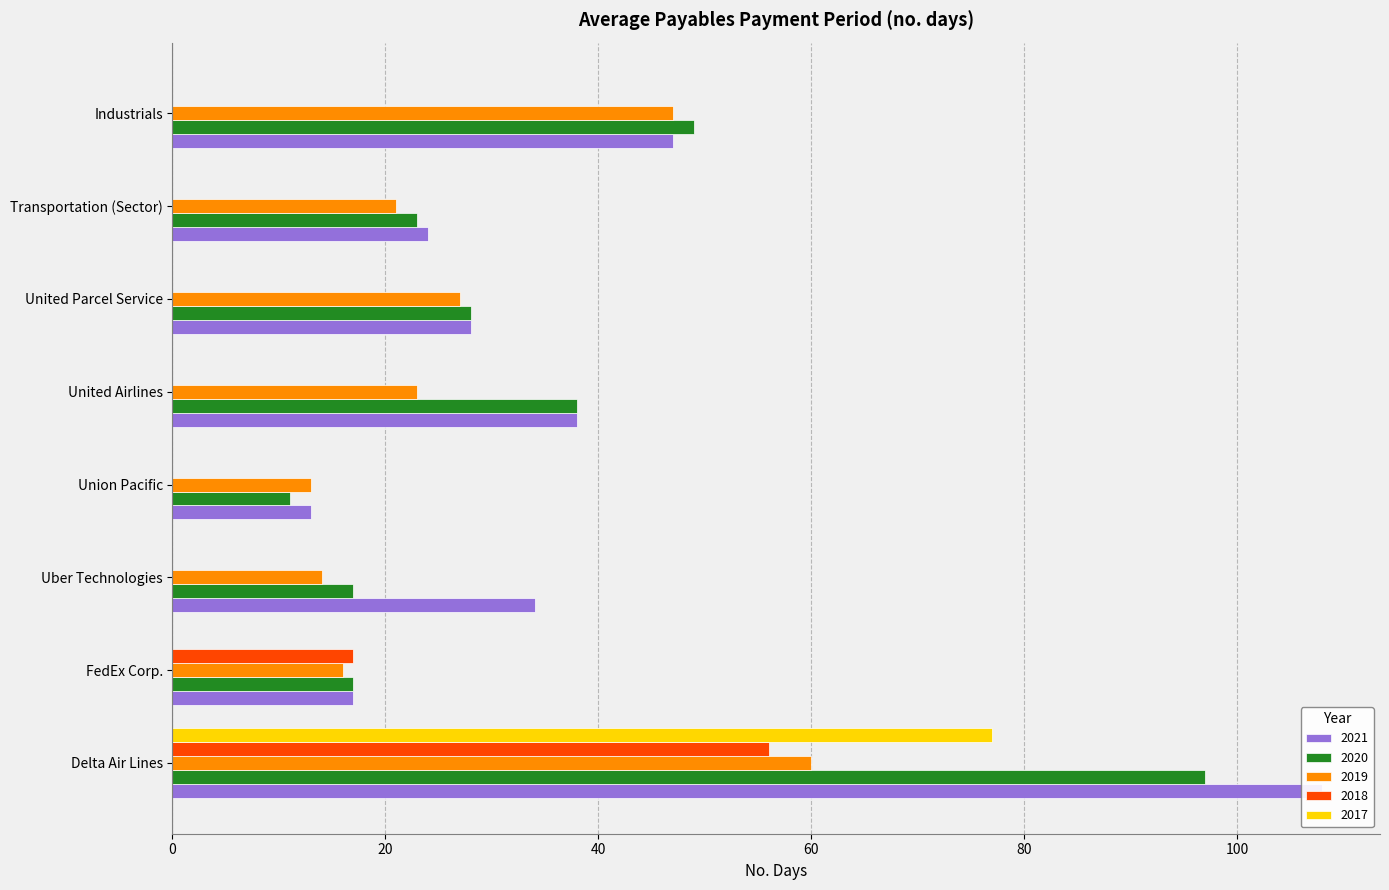

What is the sum of all 2018 values?

73